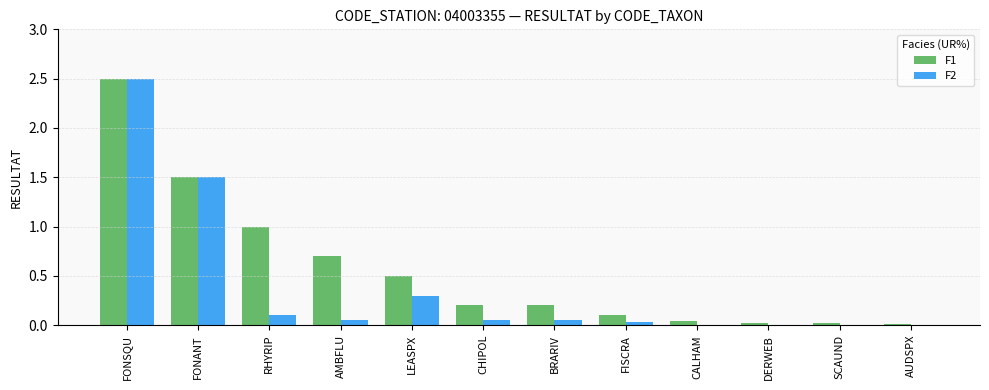

Which category has the highest value in the F1 series?

FONSQU